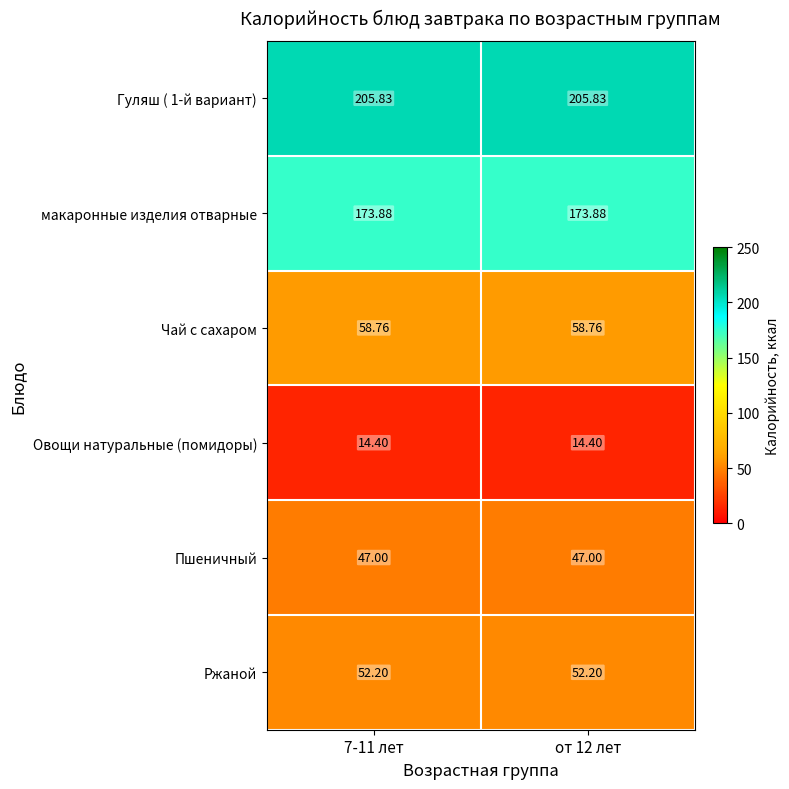

Is the value of Пшеничный at от 12 лет greater than the value of макаронные изделия отварные at 7-11 лет?

No